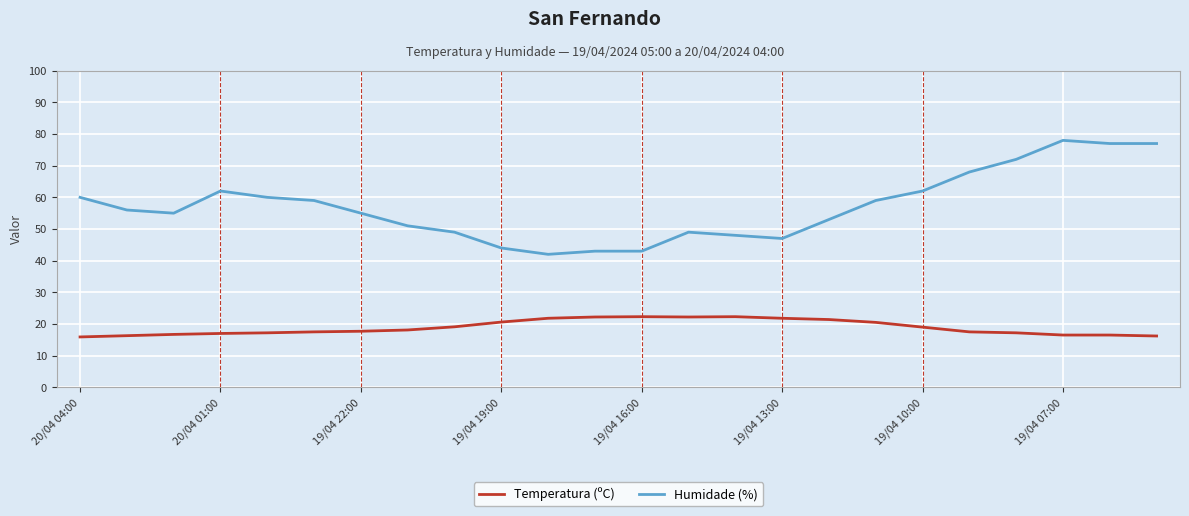

What is the smallest value displayed?

15.9